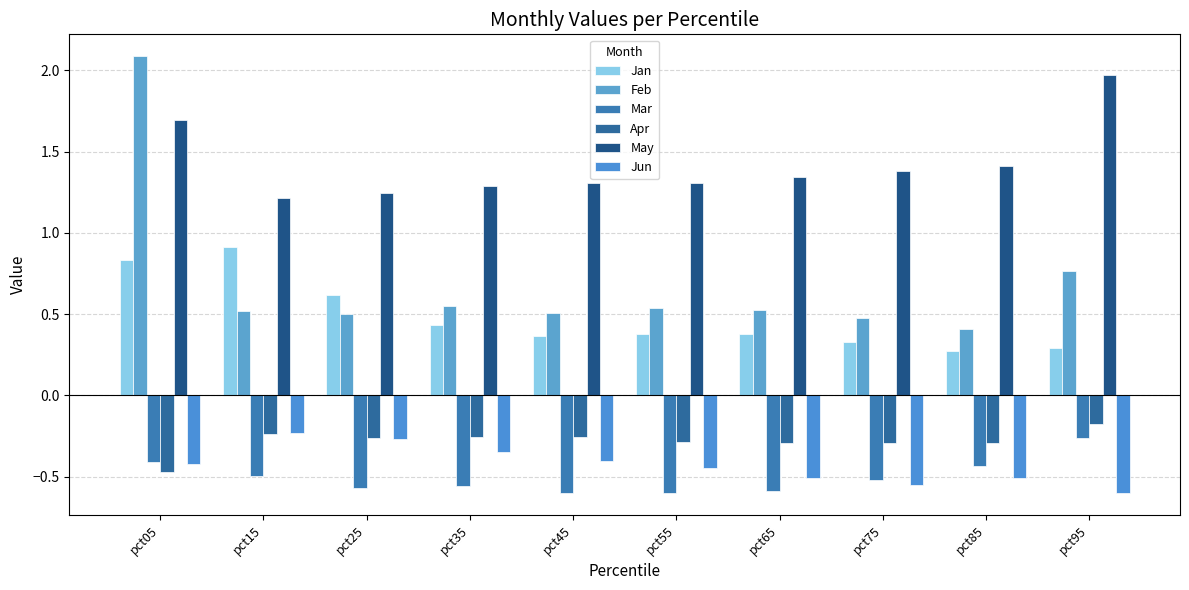

What is the difference between the maximum and minimum values in the Jan series?

0.6